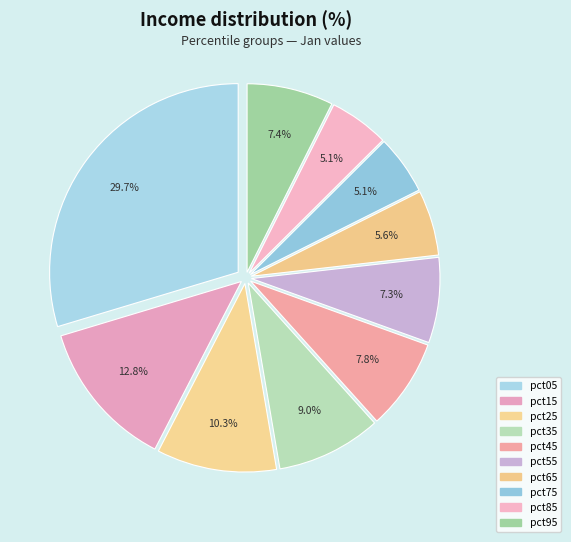

To the nearest percent, what percentage of the pie is pct65?

6%